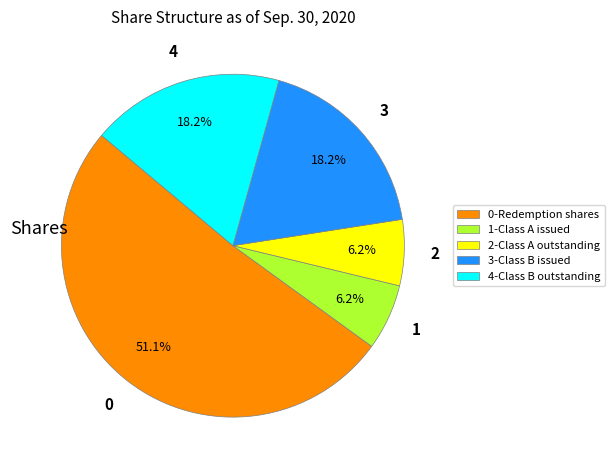

Does any single category account for the majority?

Yes